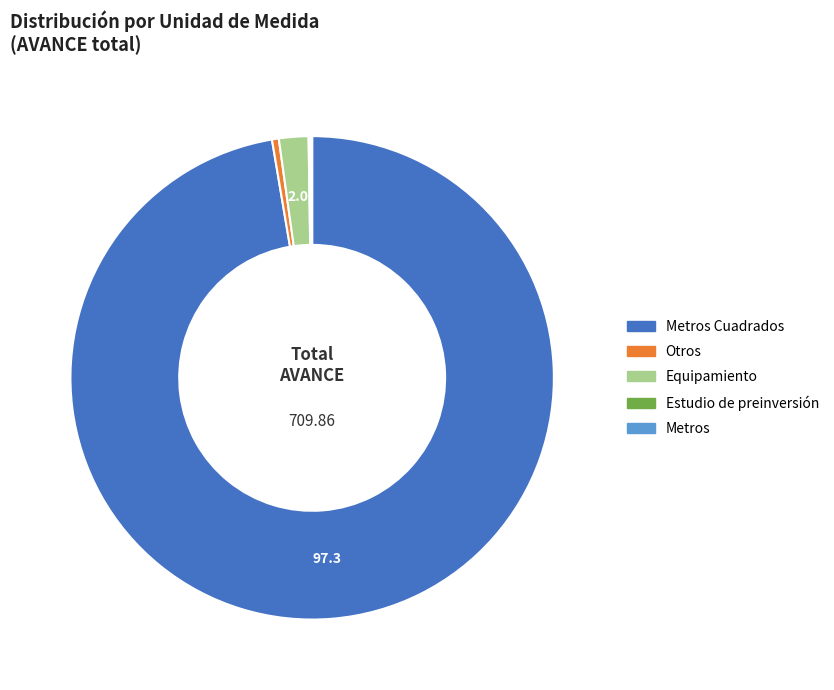

Is there any slice that represents more than half of the pie?

Yes